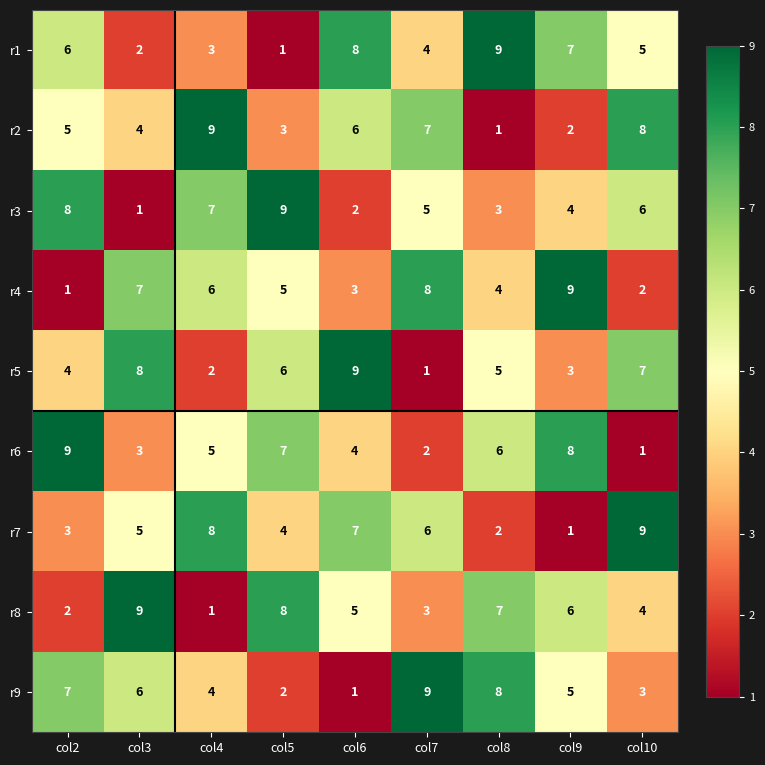

What is the total value across all series at col2?

45